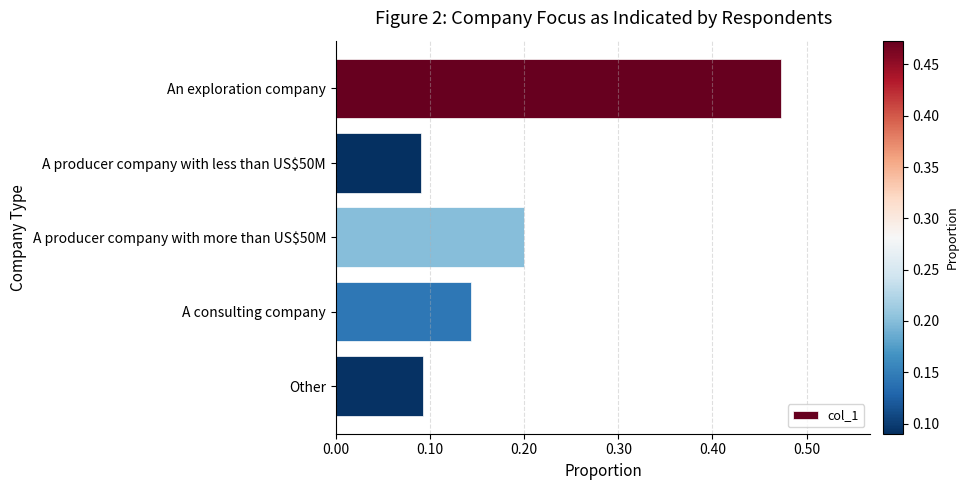

Which label corresponds to the largest value in the chart?

An exploration company